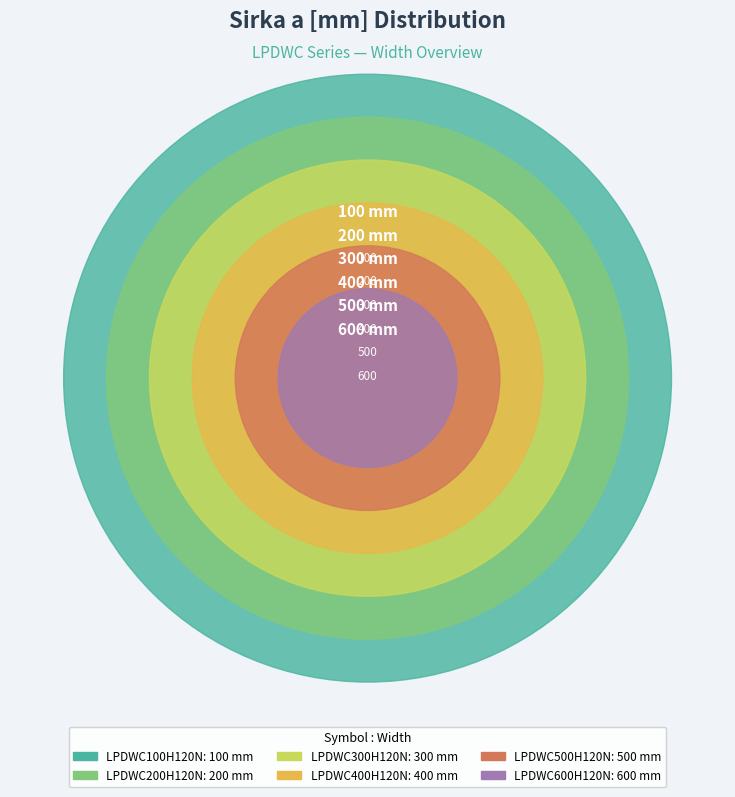

Count the number of slices in the pie.

6